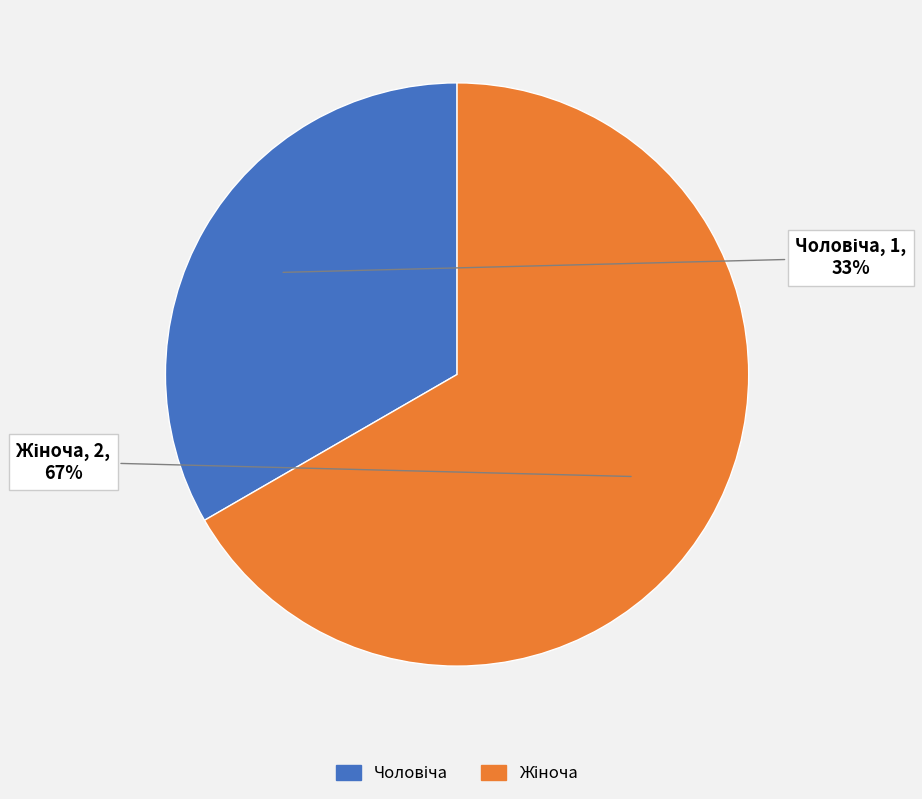

To the nearest percent, what is the average slice percentage?

50%